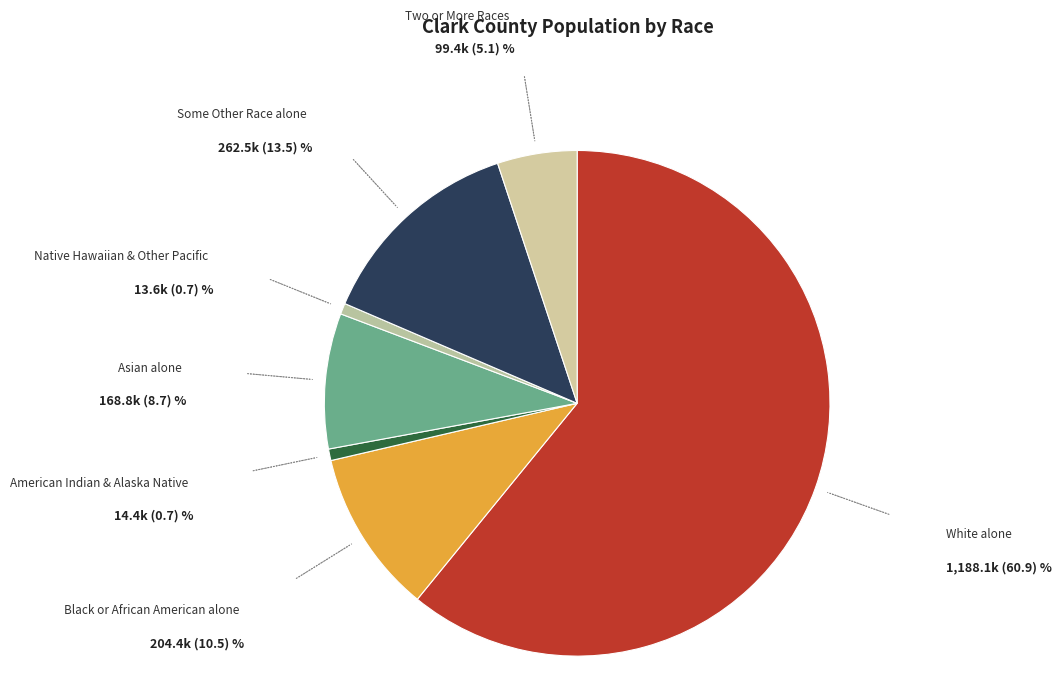

Which category has the biggest portion of the pie?

White alone